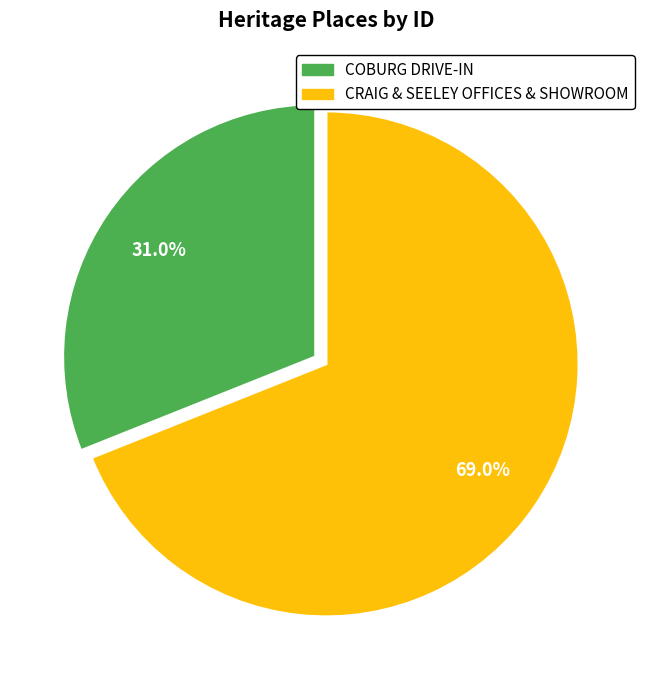

The CRAIG & SEELEY OFFICES & SHOWROOM slice represents 56% of the pie. True or false?

False